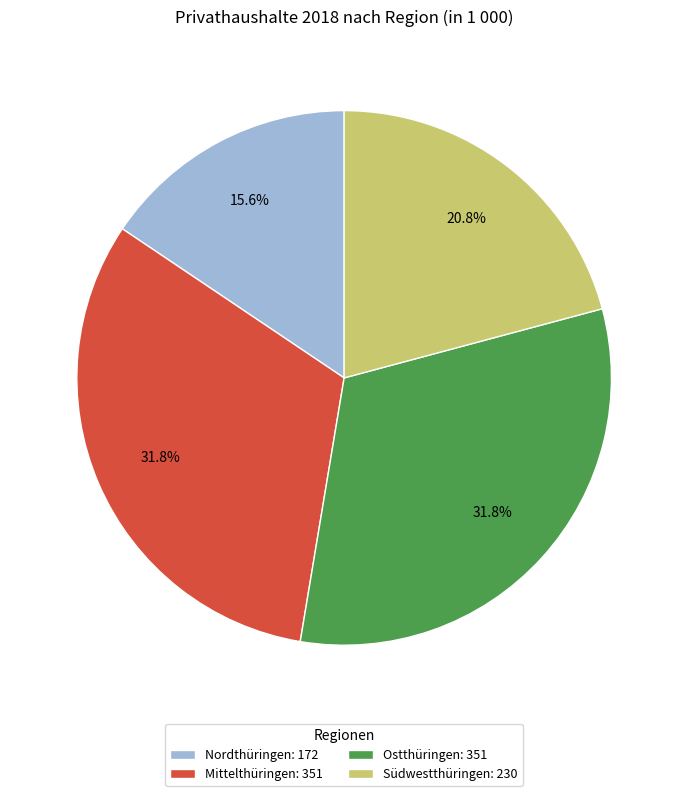

How much of the chart is everything except Südwestthüringen: 230?

79.2%